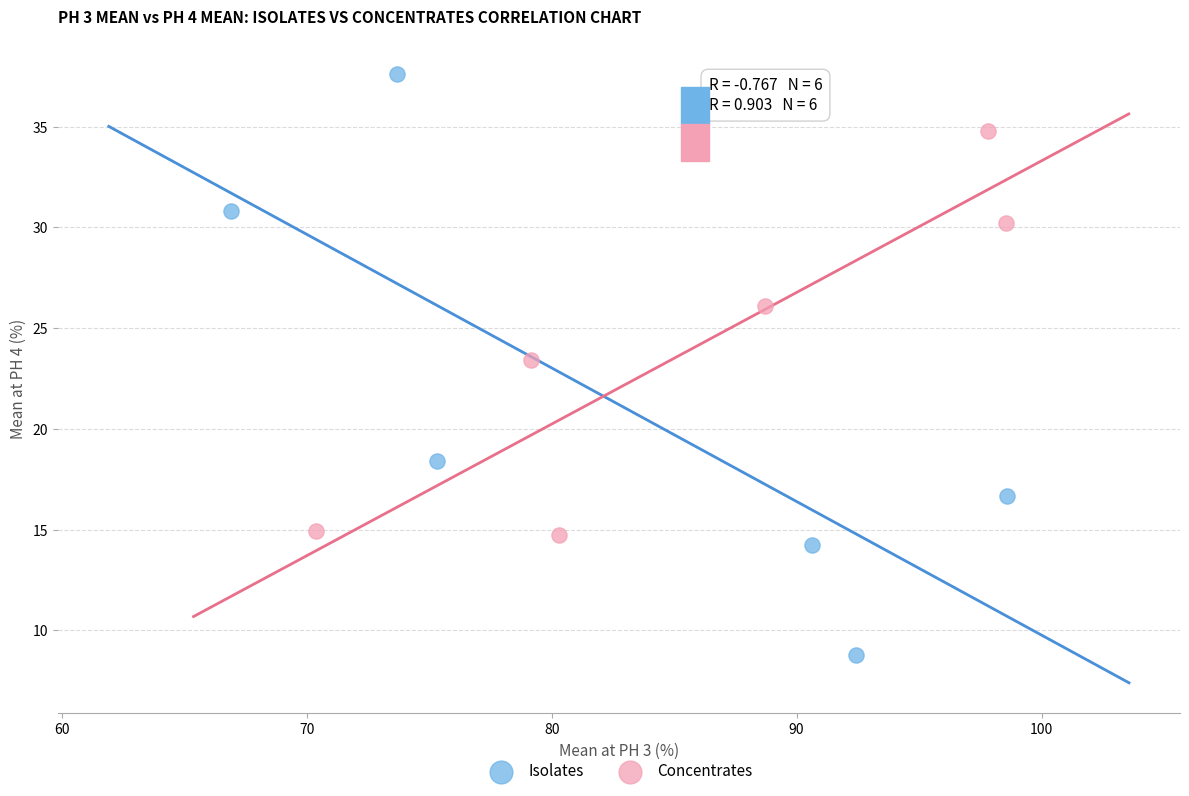

Which series reaches the maximum Y coordinate?

Isolates